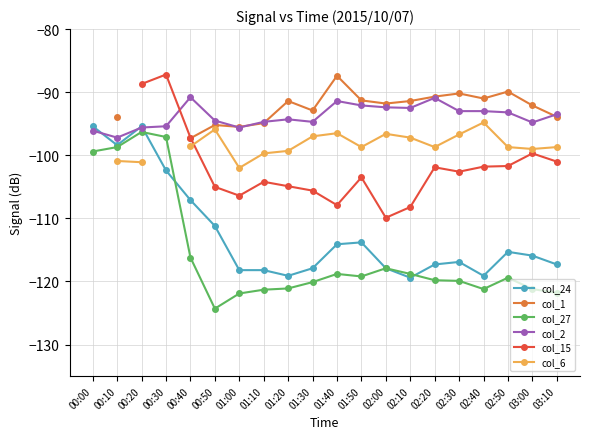

True or false: col_6 and col_27 intersect in this chart.

False